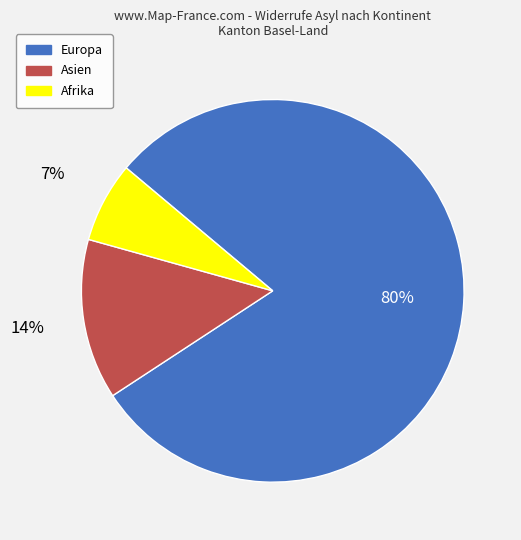

Which has a higher value, Europa or Afrika?

Europa